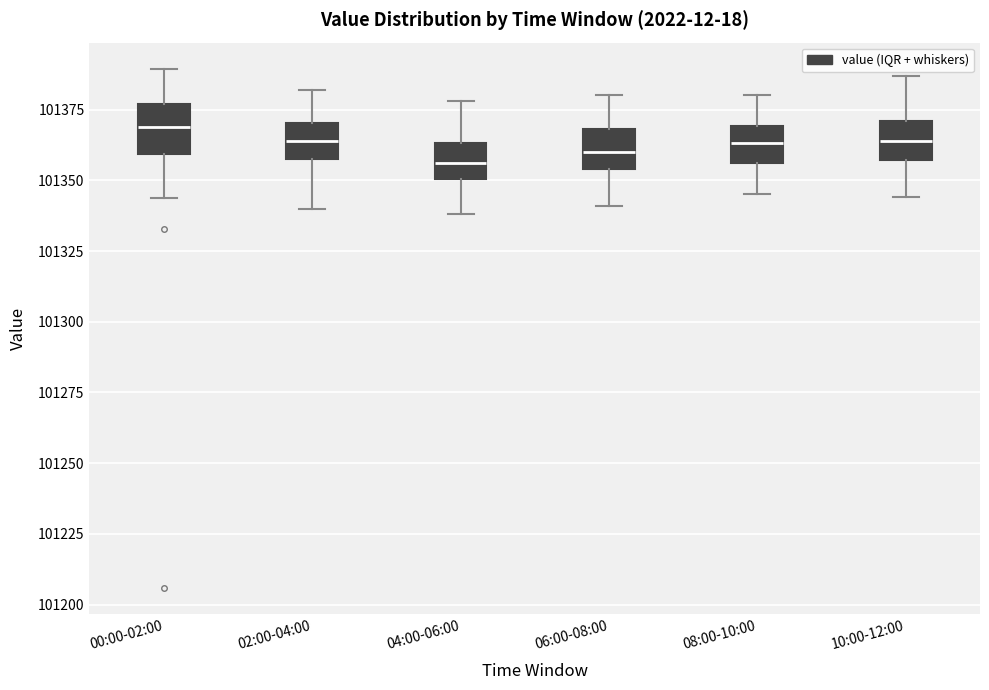

Reading left to right, transcribe this box plot: for each box, give where its median line is, the range the box spans, and where its two whiskers end, as read against the y-axis. The values are not printed on the chart, so give them approximately, as read against the axis.

00:00-02:00: median 101370, box 101360 to 101375, whiskers 101345 to 101390
02:00-04:00: median 101365, box 101360 to 101370, whiskers 101340 to 101380
04:00-06:00: median 101355, box 101350 to 101365, whiskers 101340 to 101380
06:00-08:00: median 101360, box 101355 to 101370, whiskers 101340 to 101380
08:00-10:00: median 101365, box 101355 to 101370, whiskers 101345 to 101380
10:00-12:00: median 101365, box 101355 to 101370, whiskers 101345 to 101385